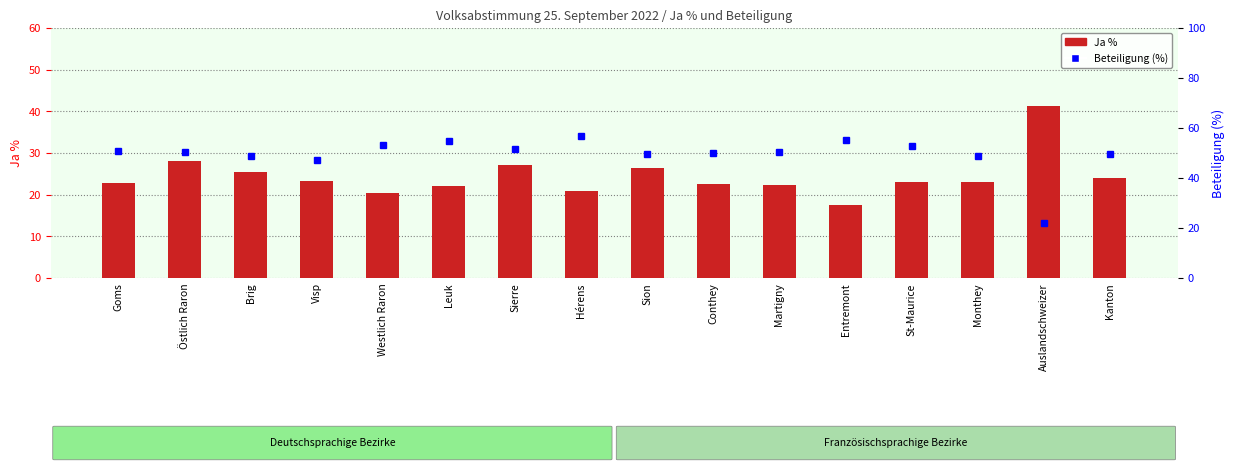

The value of Beteiligung (%) at Visp is 84.9. True or false?

False